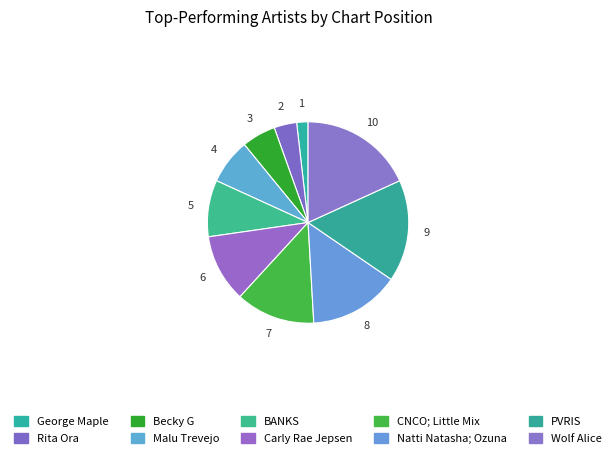

To the nearest percent, what percentage of the pie is George Maple?

2%